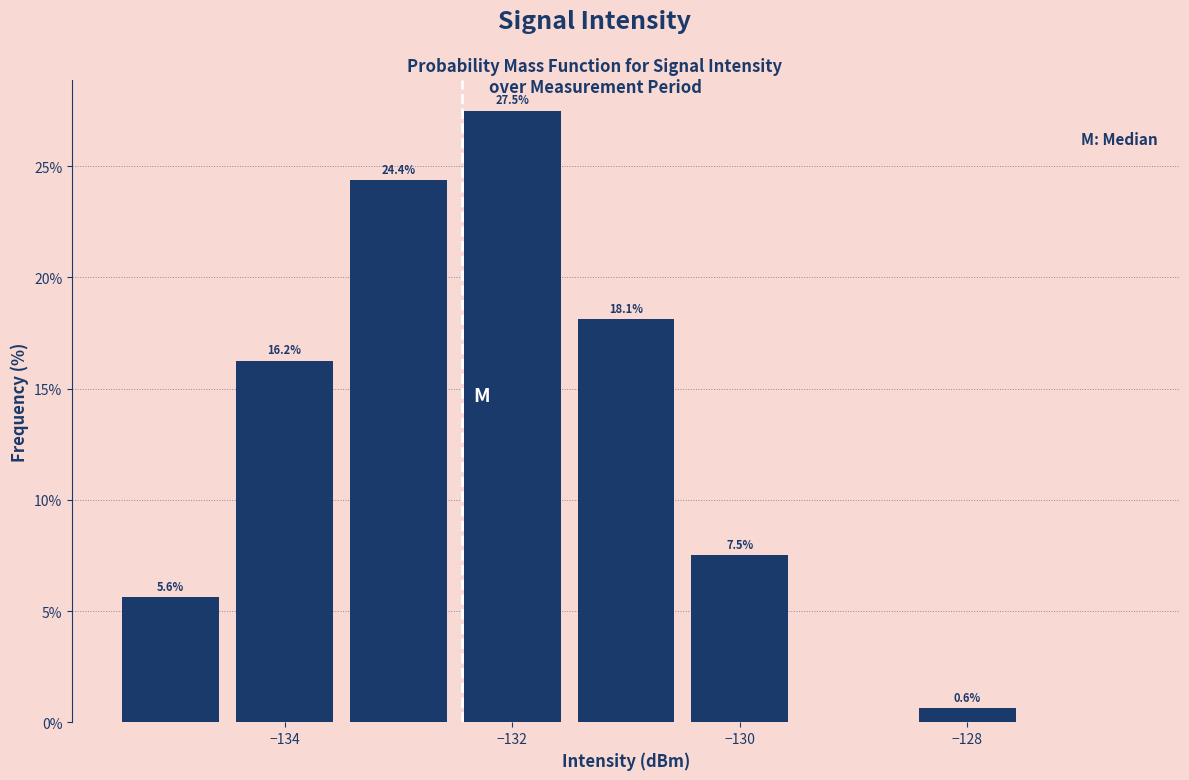

Over which range of the x-axis is the bar tallest?

-132.5 to -131.5